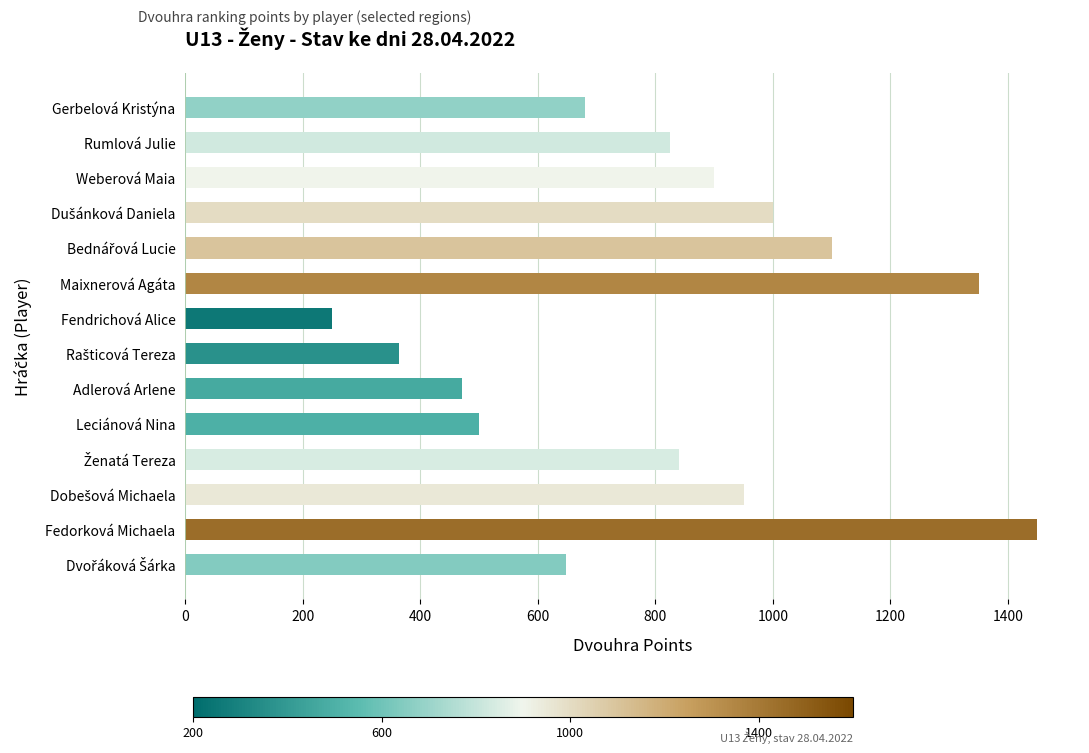

True or false: the data shows 2175 at Maixnerová Agáta.

False